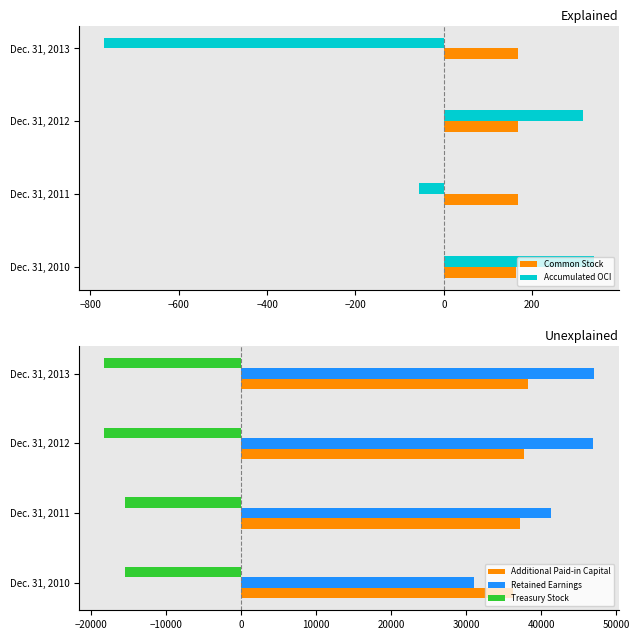

Does the chart contain any negative values?

Yes